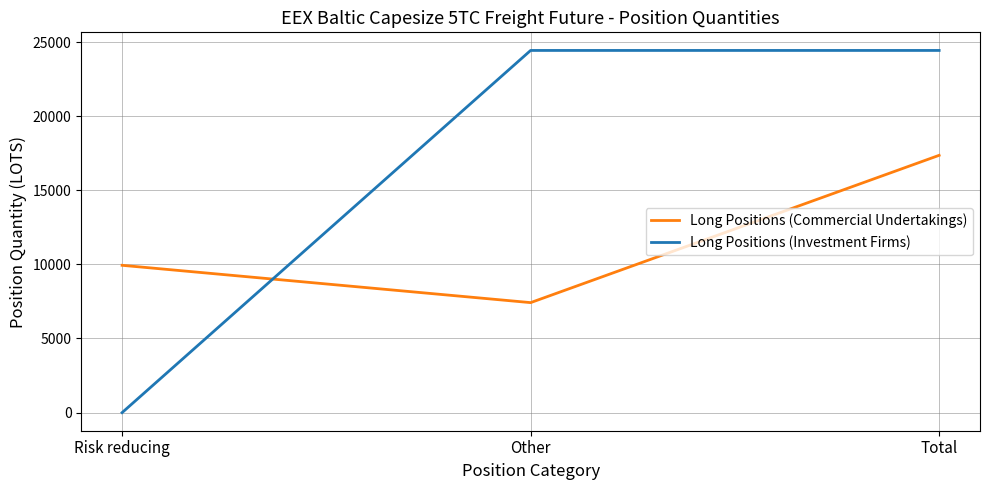

Which series has the widest spread of values?

Long Positions (Investment Firms)